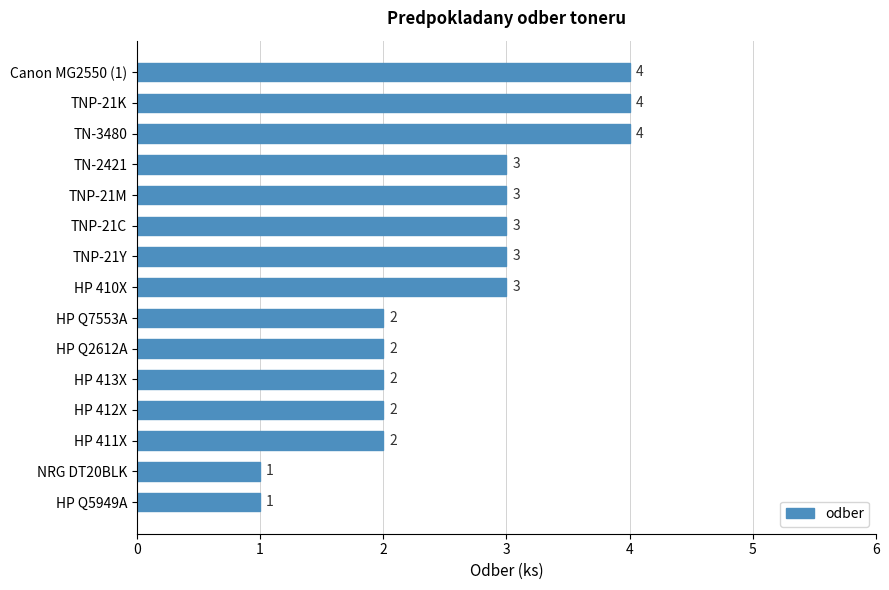

What is the approximate value at TNP-21M?

3